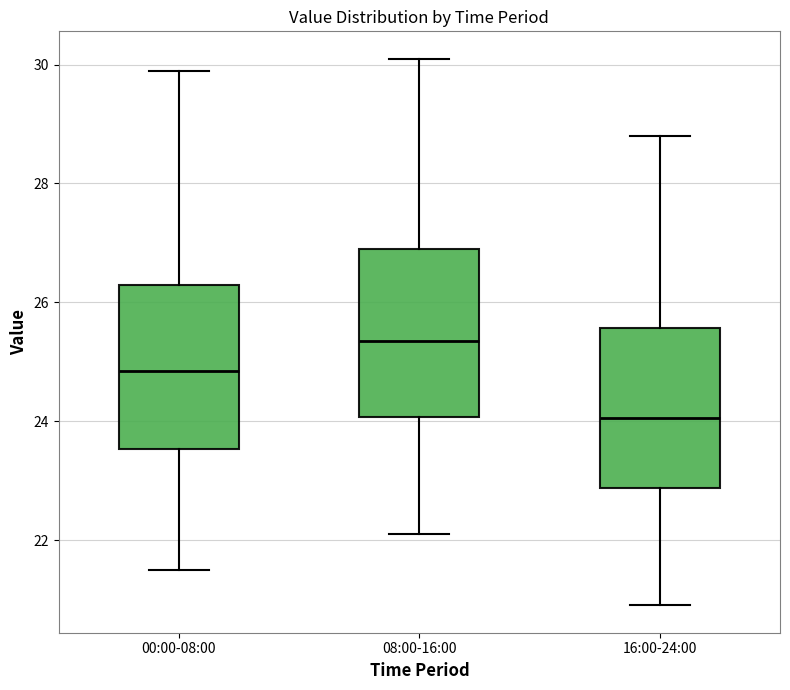

Where does the median line of the box for 00:00-08:00 sit on the y-axis? The values are not printed on the chart, so give them approximately, as read against the axis.

24.8